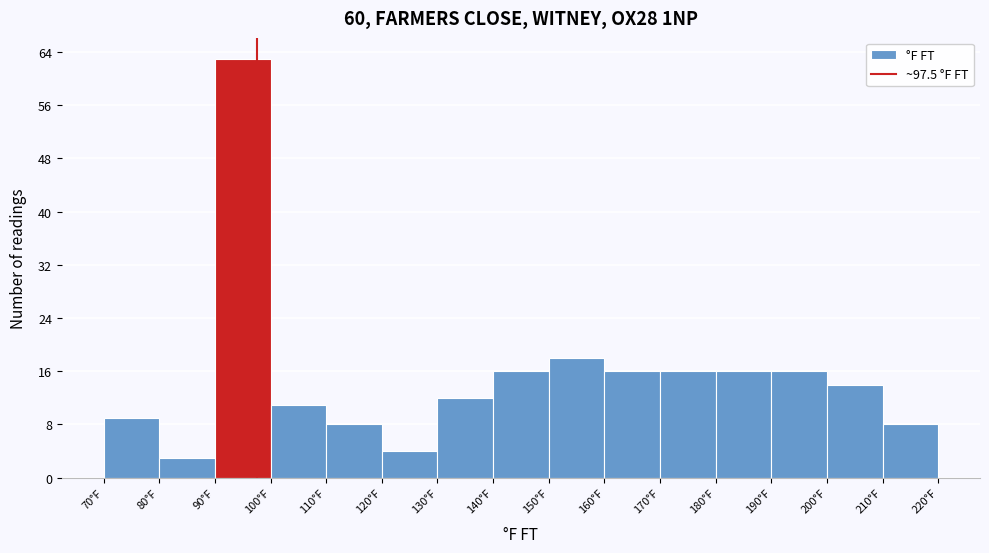

Reading left to right, list every bar in this chart as the range it spans on the x-axis followed by its height. The values are not printed on the chart, so give them approximately, as read against the axis.

70 to 80: 9
80 to 90: 3
90 to 100: 63
100 to 110: 11
110 to 120: 8
120 to 130: 4
130 to 140: 12
140 to 150: 16
150 to 160: 18
160 to 170: 16
170 to 180: 16
180 to 190: 16
190 to 200: 16
200 to 210: 14
210 to 220: 8